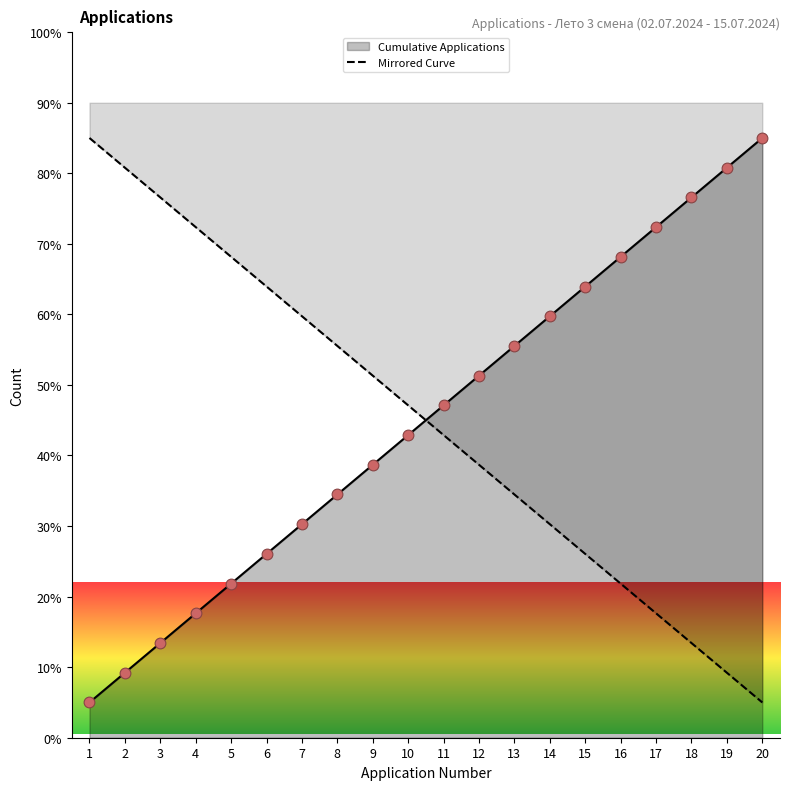

What is the change in value from 3 to 10?

-29.5